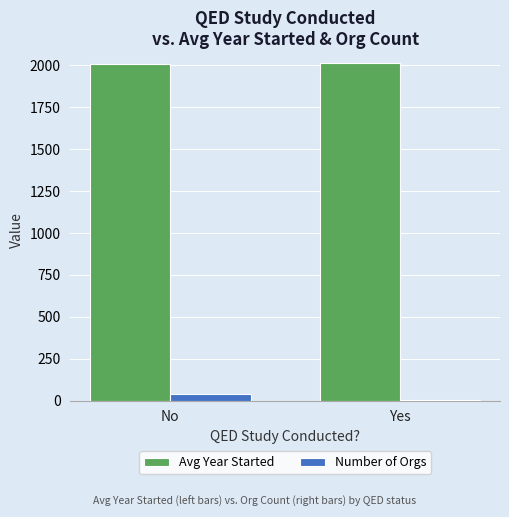

What is the maximum value shown in the chart?

2012.2